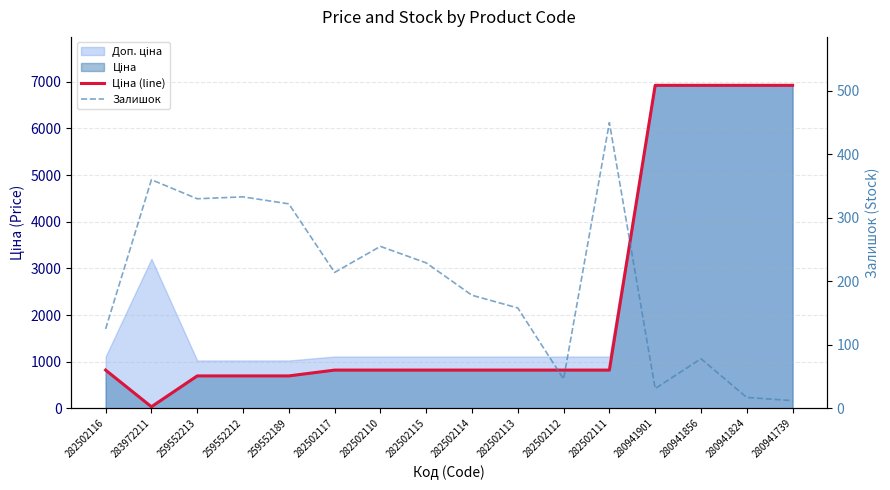

Rank the series by their average value, from lowest to highest.

Залишок, Ціна (line)